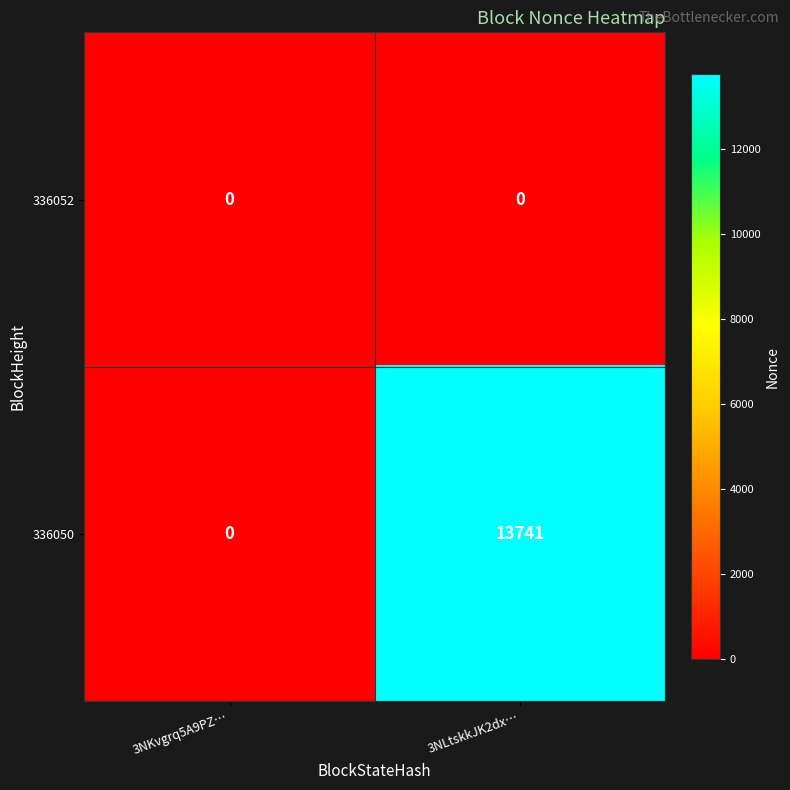

Reading left to right, list all the values displayed in this chart.

336052: 0	0
336050: 0	13741